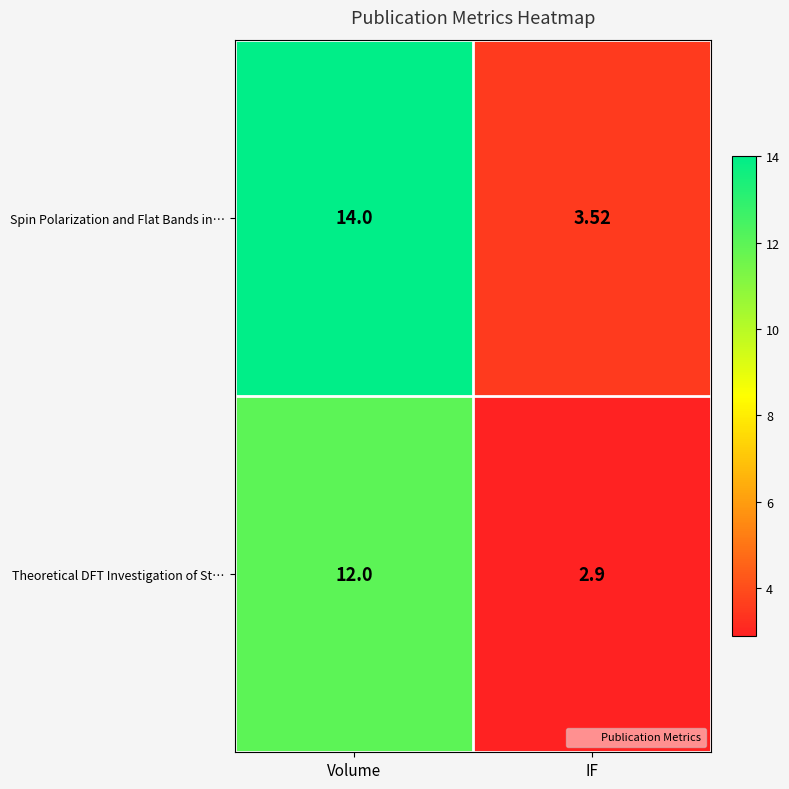

What is the spread (max minus min) of values at Volume?

2.0